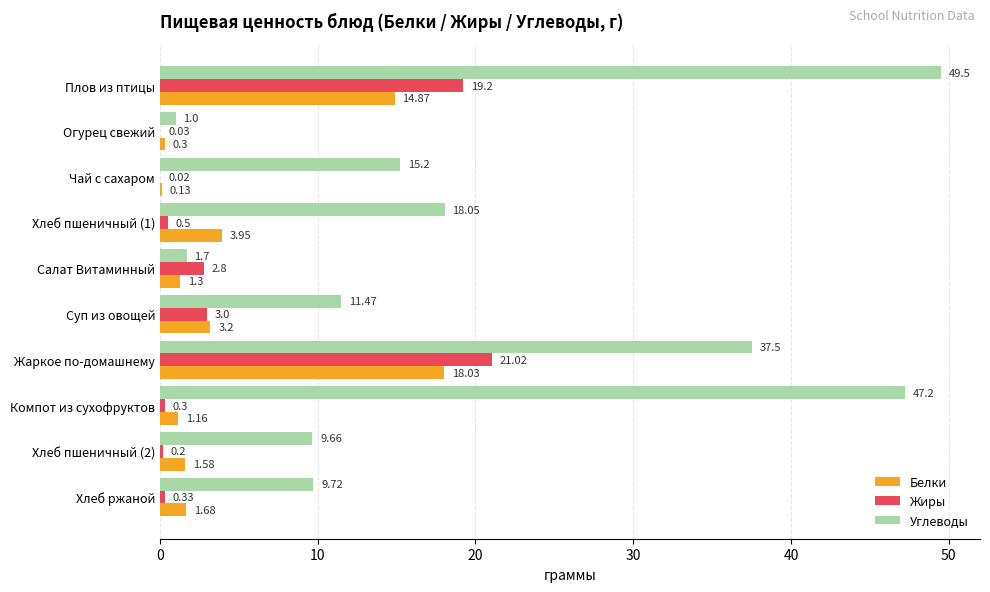

What is the highest value of the Белки series?

18.0